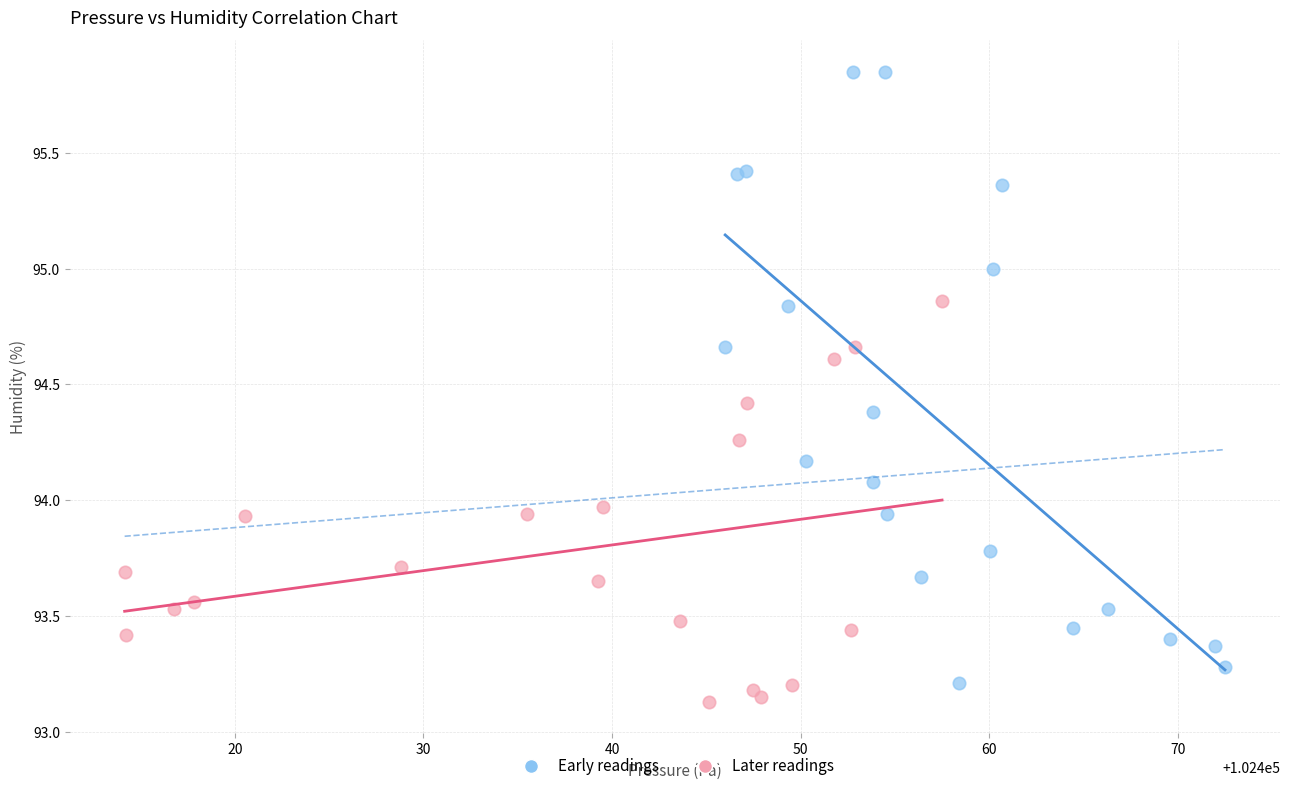

Which series reaches the minimum Y coordinate?

Later readings